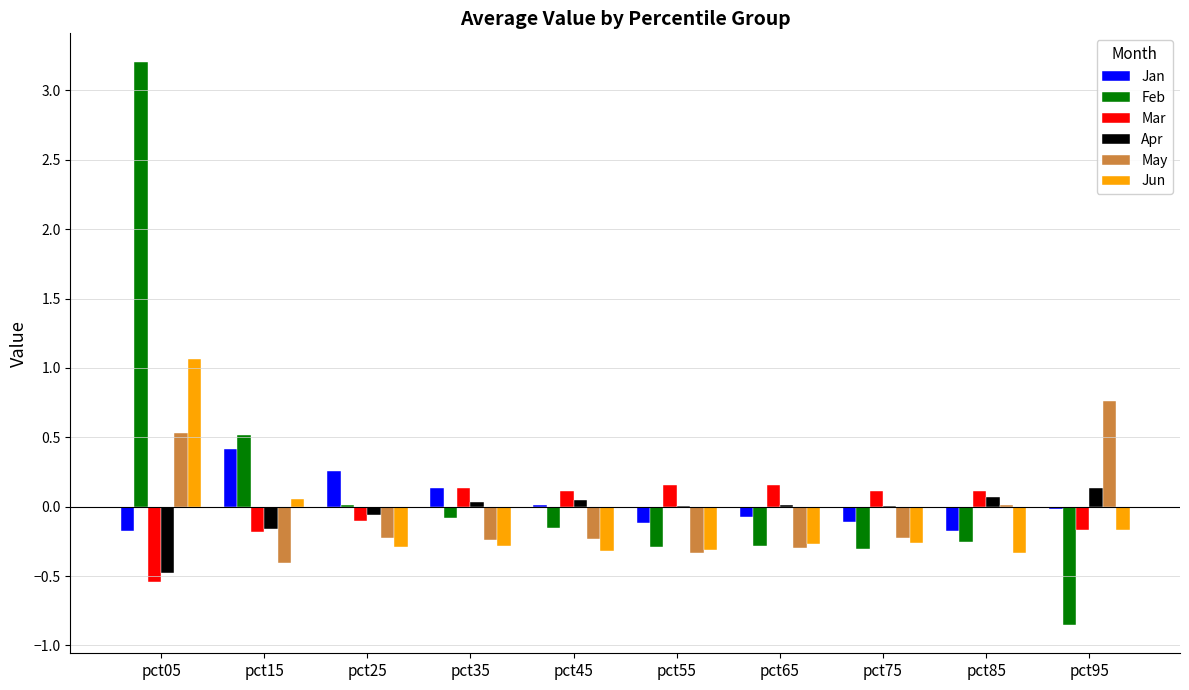

What is the maximum value shown in the chart?

3.2